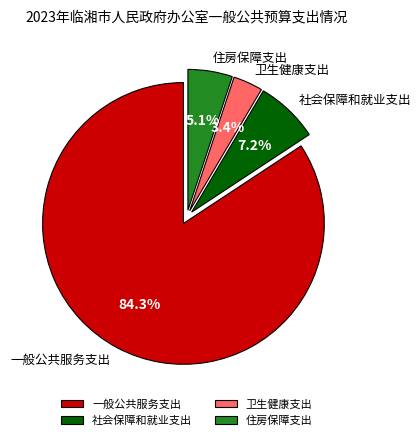

Is the sum of 住房保障支出 and 一般公共服务支出 greater than half?

Yes